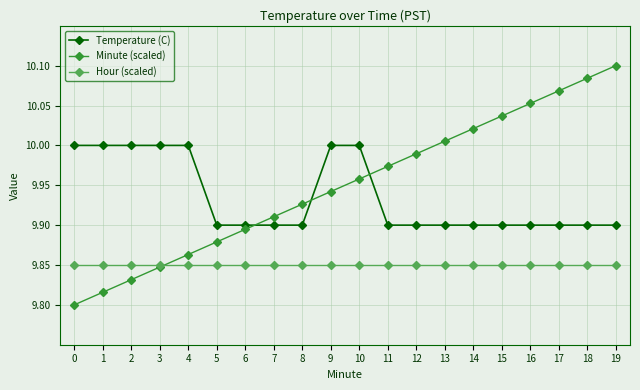

How many categories are shown in the chart?

20